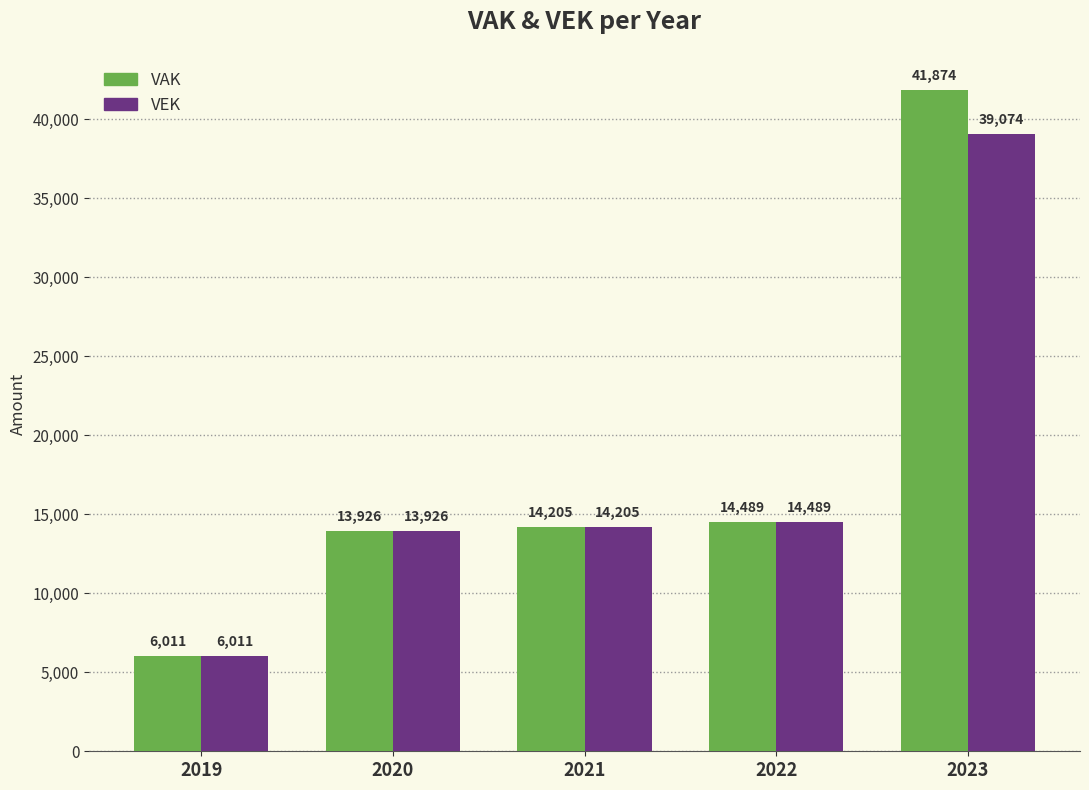

What is the value of the VAK bar at the 1st from the left?

6011